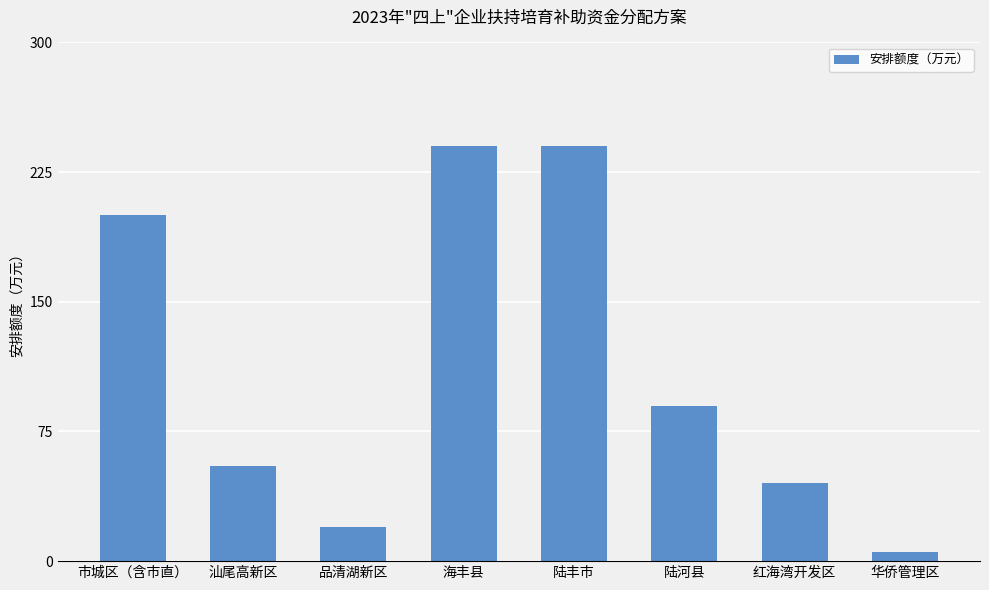

Reading left to right, list all the values displayed in this chart.

200	55	20	240	240	90	45	5